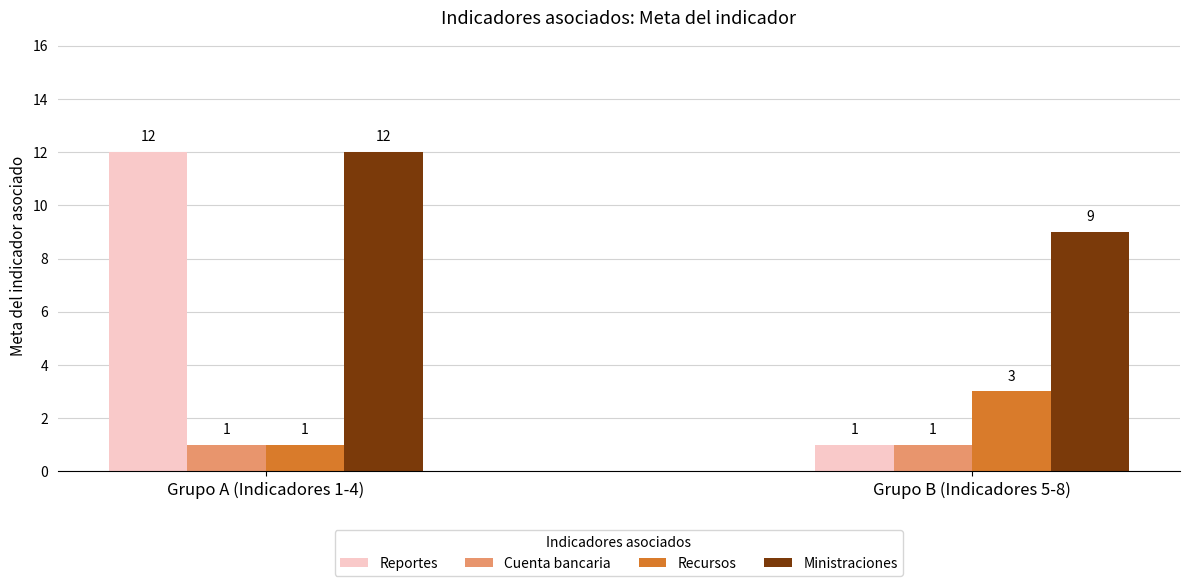

What is the maximum value shown in the chart?

12